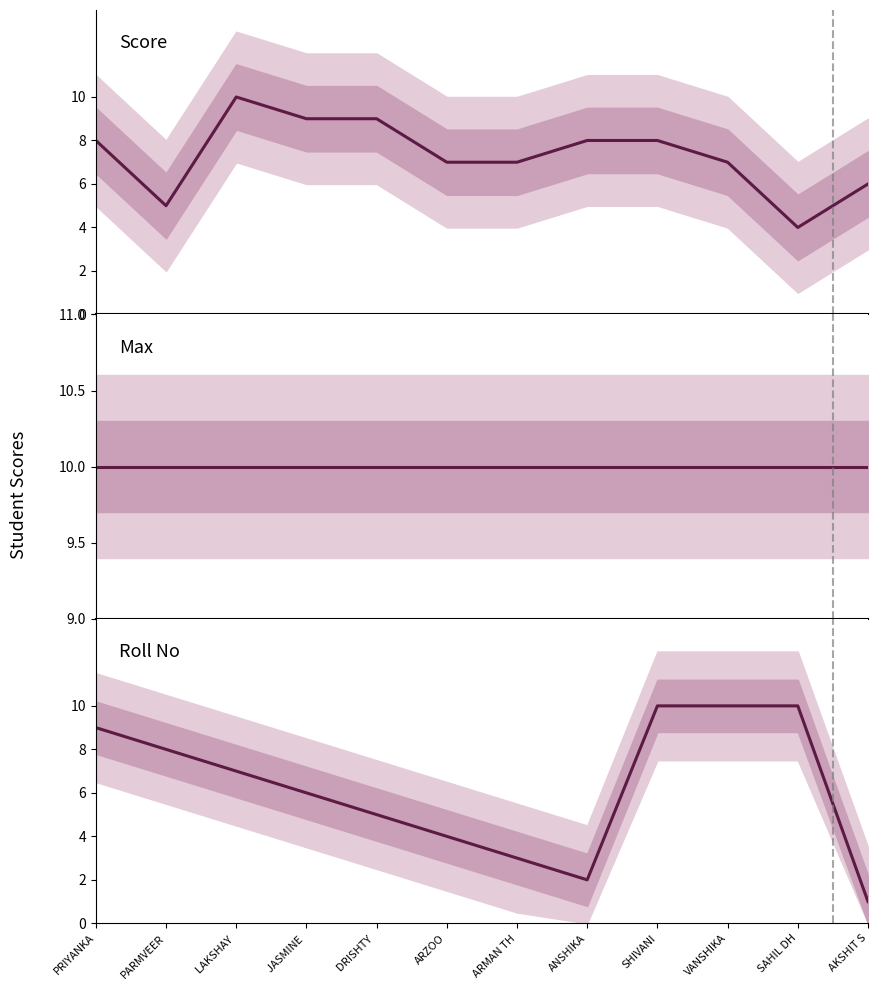

Reading left to right, transcribe all the data shown in this chart.

Score: 8	5	10	9	9	7	7	8	8	7	4	6
Max: 10	10	10	10	10	10	10	10	10	10	10	10
Roll No: 9	8	7	6	5	4	3	2	10	10	10	1